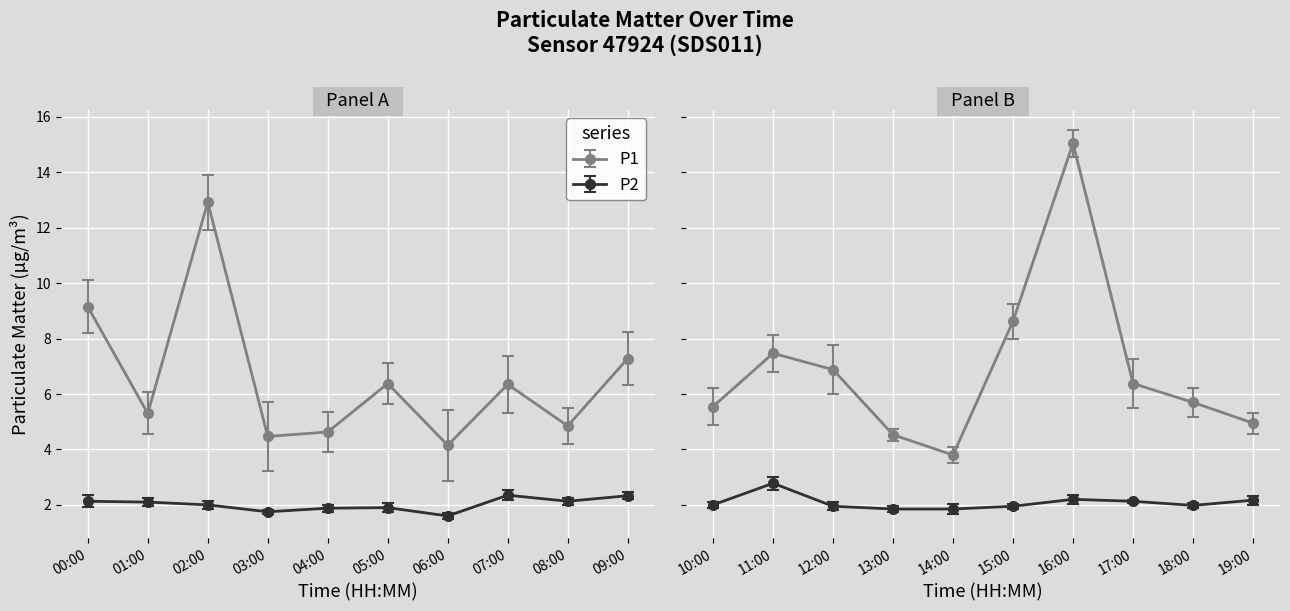

Rank the series by their average value, from lowest to highest.

P2, P1